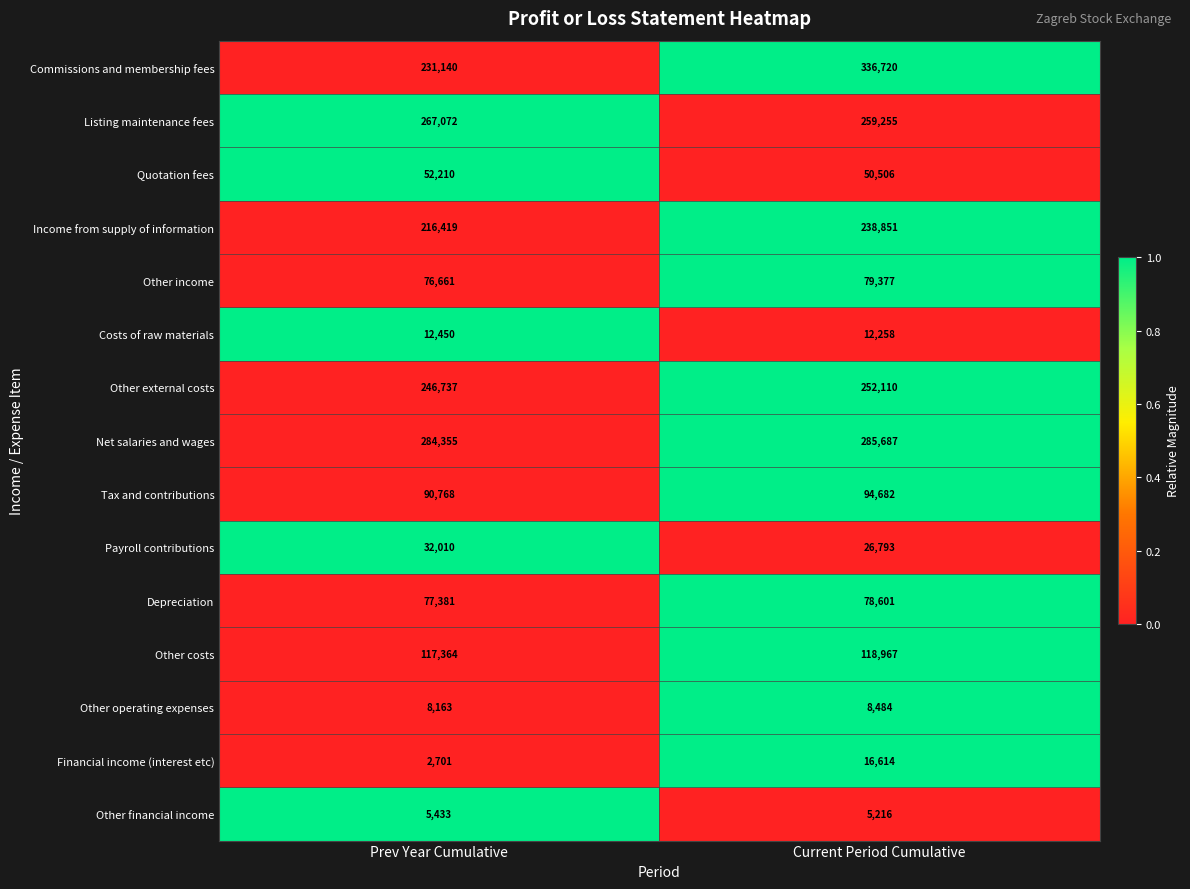

Between Prev Year Cumulative and Current Period Cumulative, which series saw the biggest shift?

Commissions and membership fees